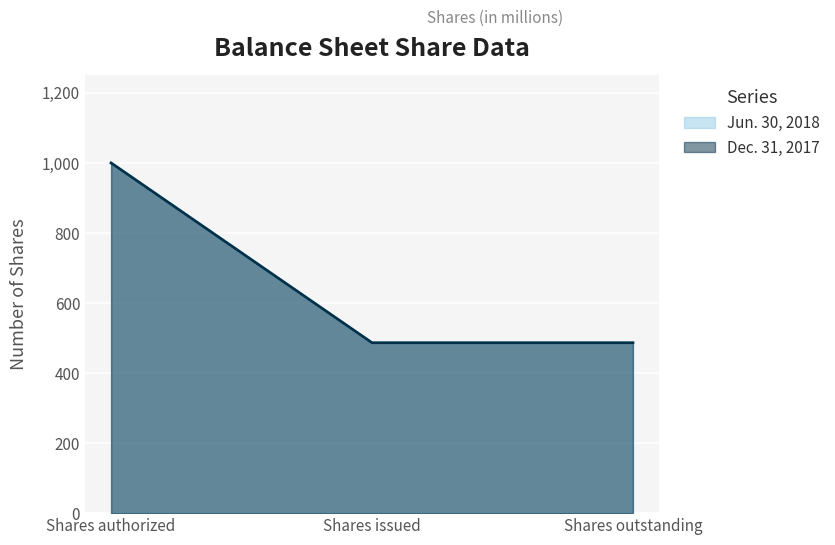

What is the label of the 2nd point from the right?

Shares issued